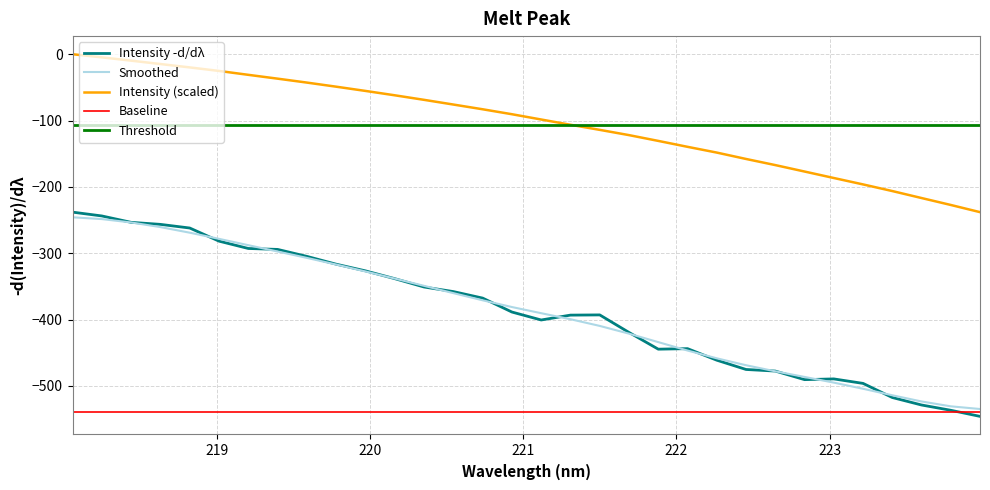

How many data points does each series have?

32